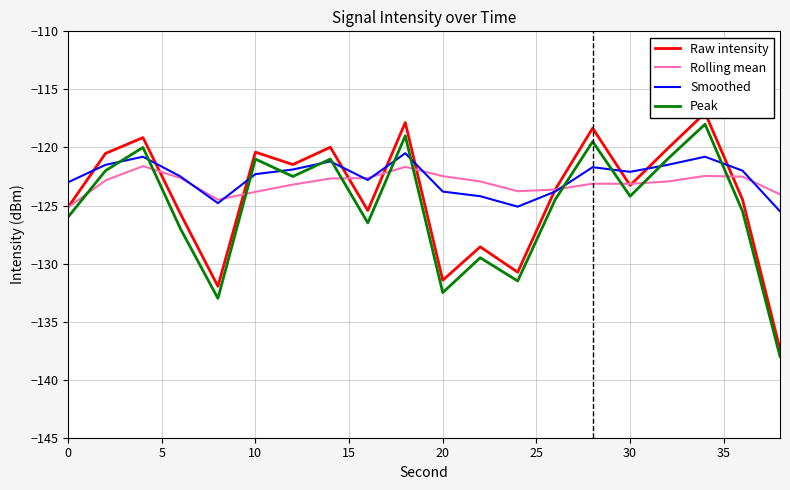

Is it true that Smoothed equals -44.8 at 10?

False